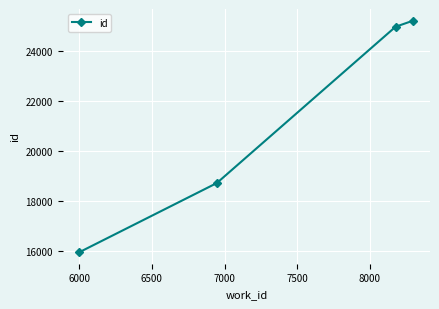

Reading left to right, transcribe all the data shown in this chart.

15958	18721	24973	25220